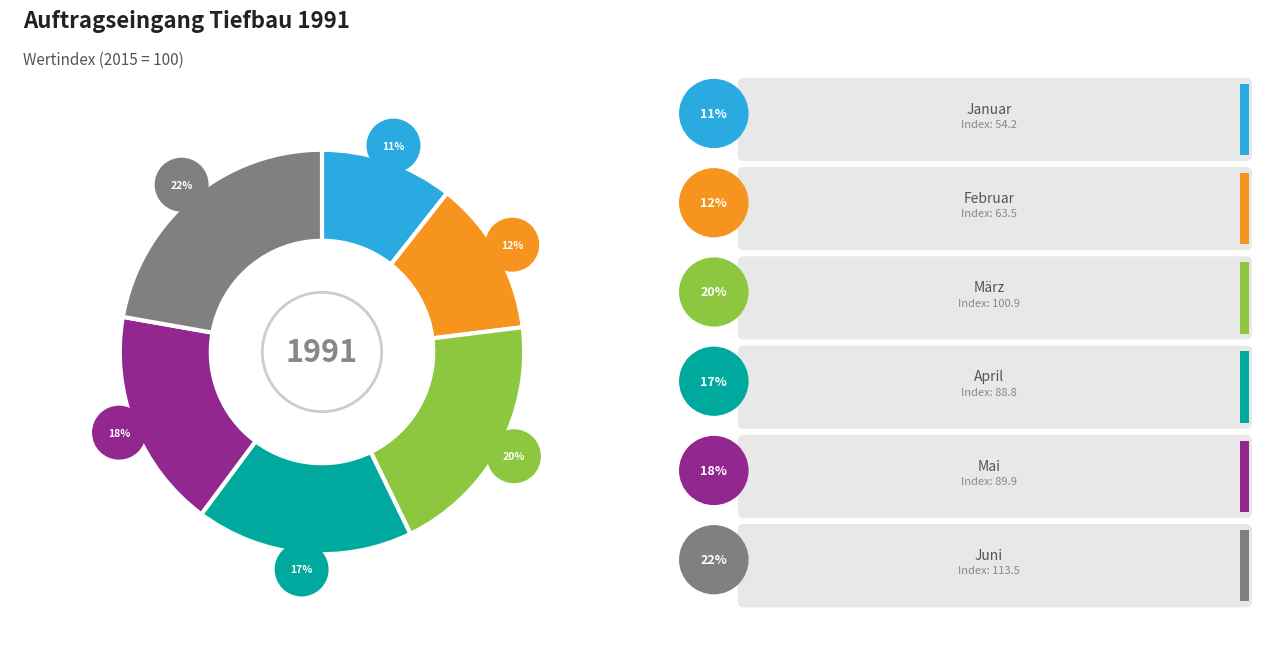

Count the number of slices in the pie.

6